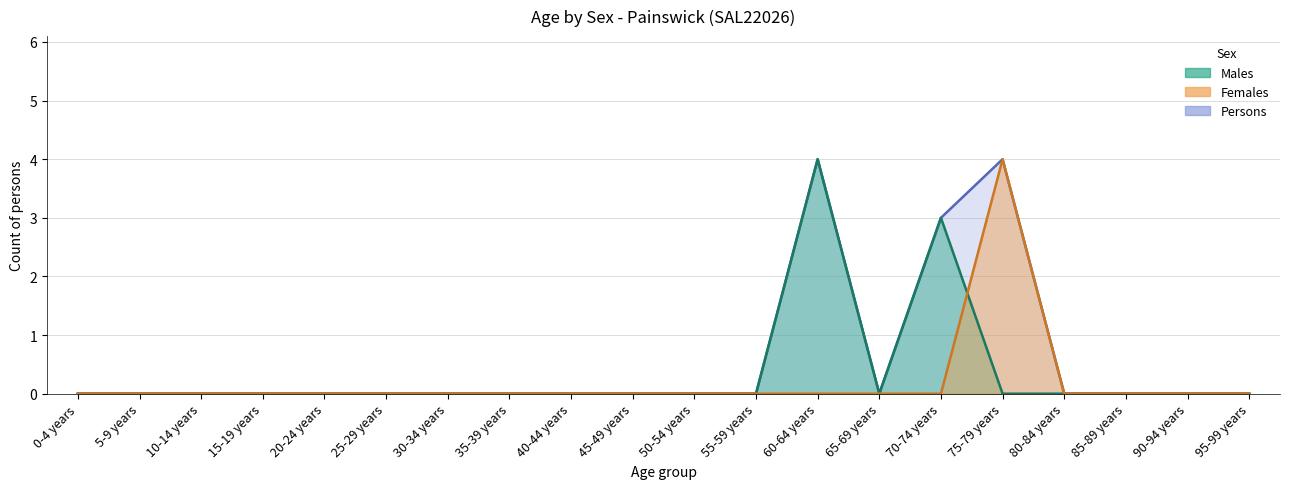

How many data points in Females are above 0?

1